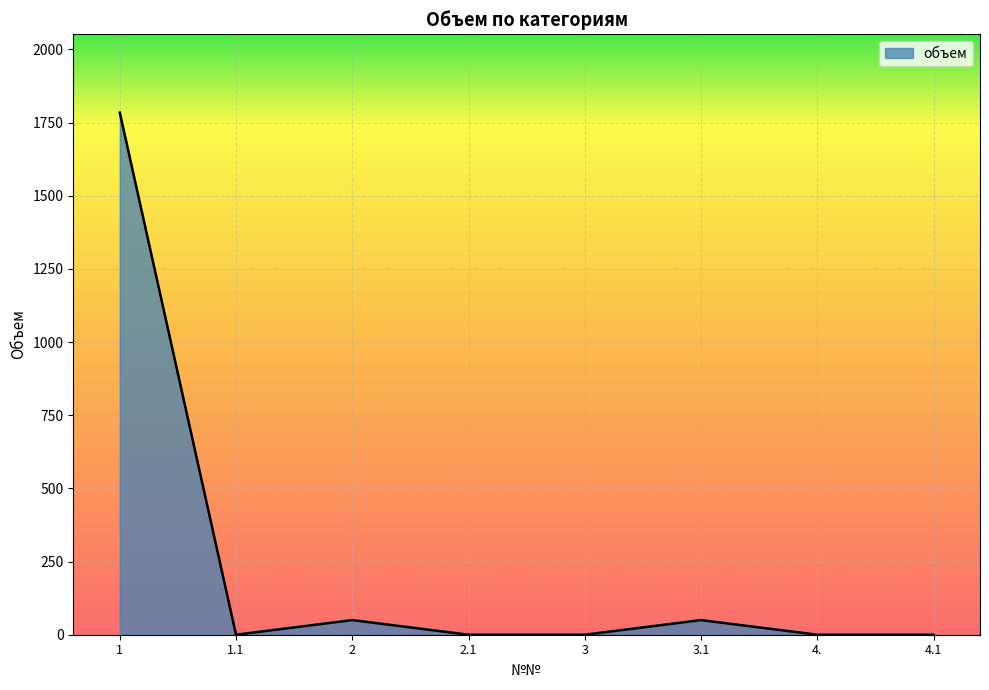

Where is the first local maximum?

2